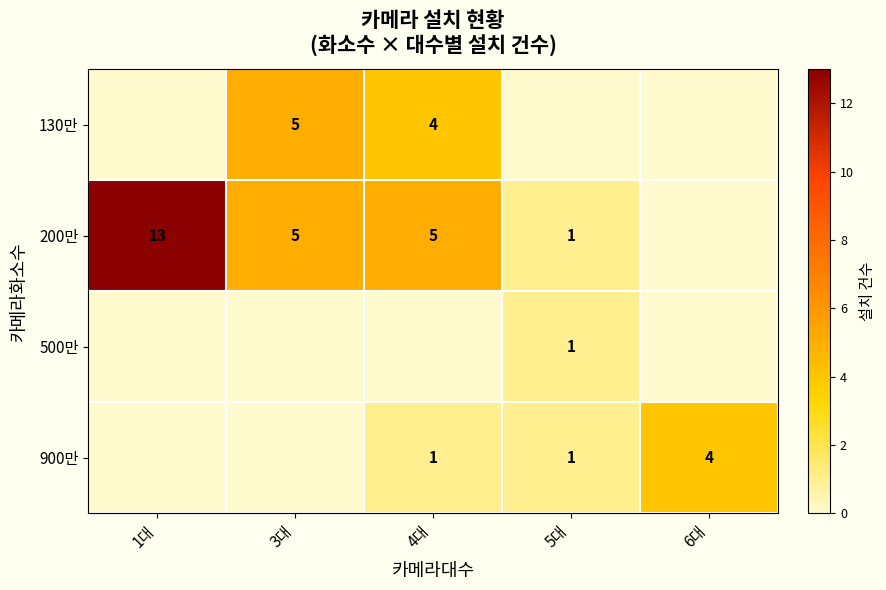

What is the difference between the 200만 values at 3대 and 5대?

4